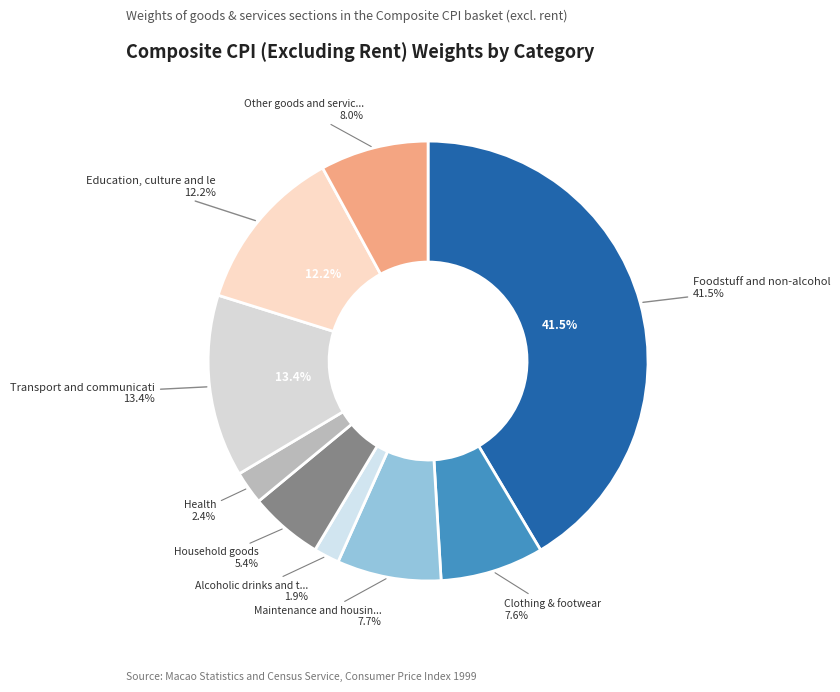

Between Education, culture and leisure and Maintenance and housing expenses, which is larger?

Education, culture and leisure